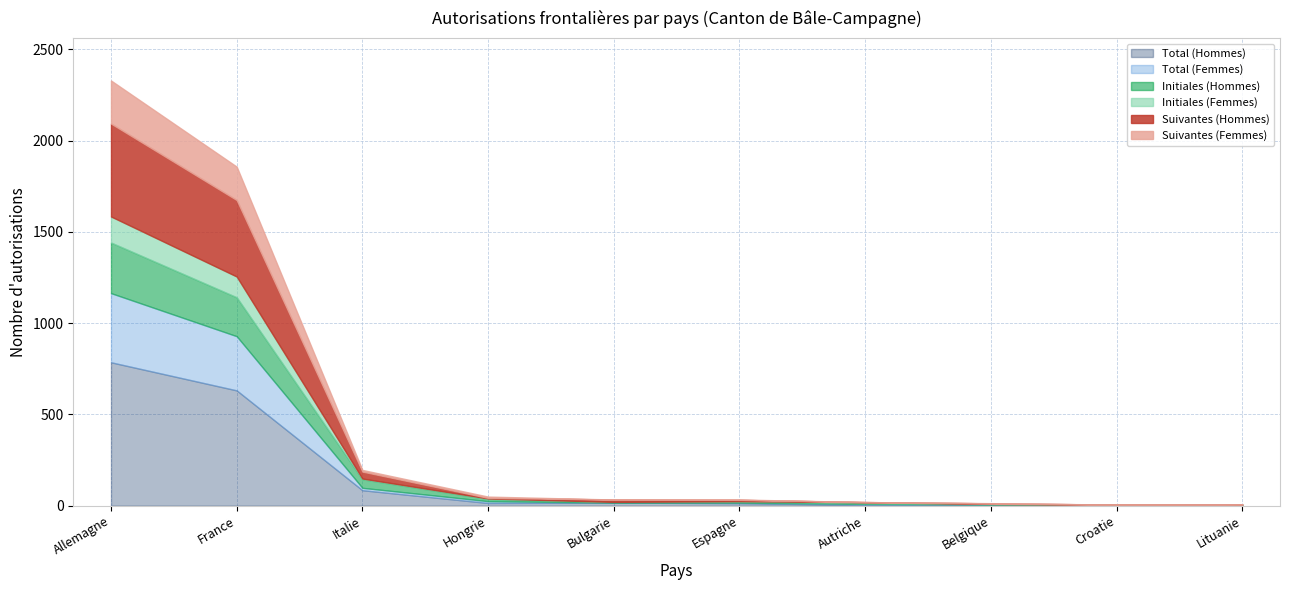

Does the chart display data point markers on the line(s)?

No